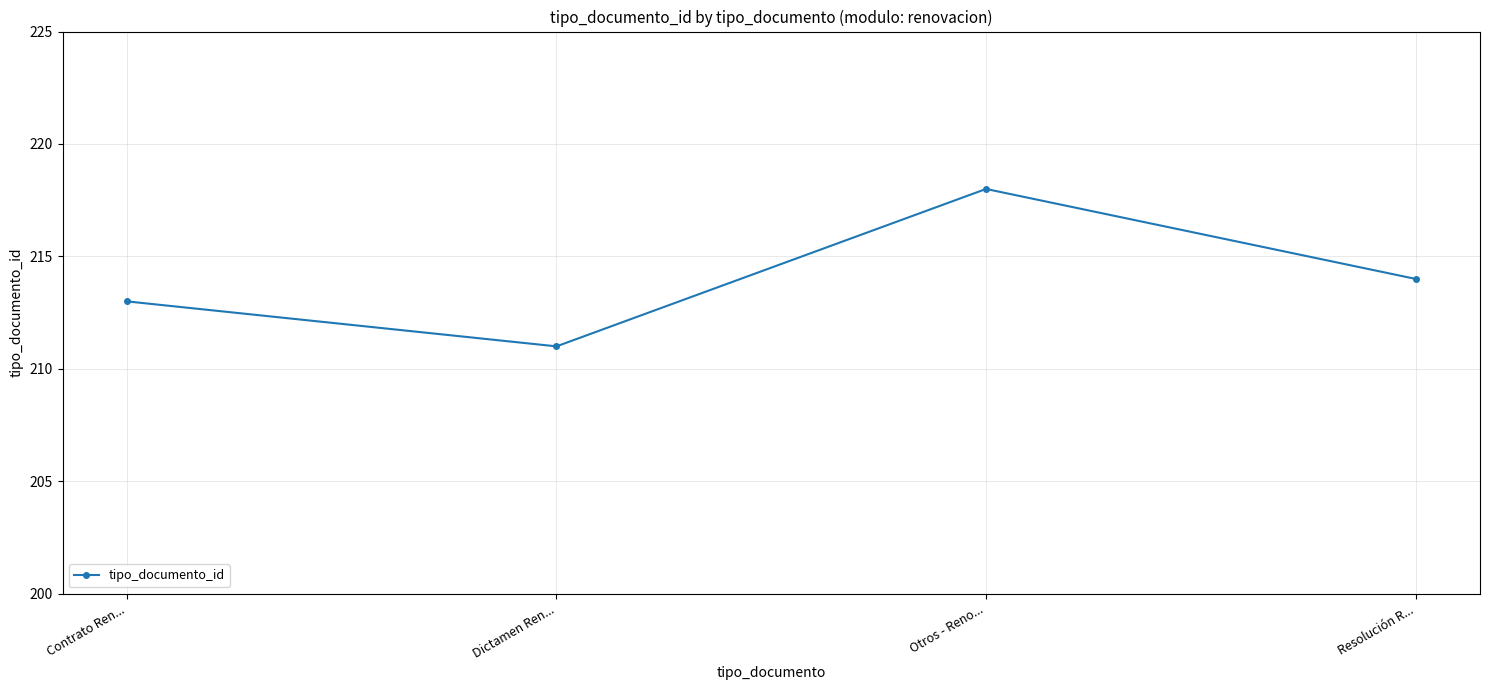

List the labels in order of value, largest first.

Otros - Reno..., Resolución R..., Contrato Ren..., Dictamen Ren...